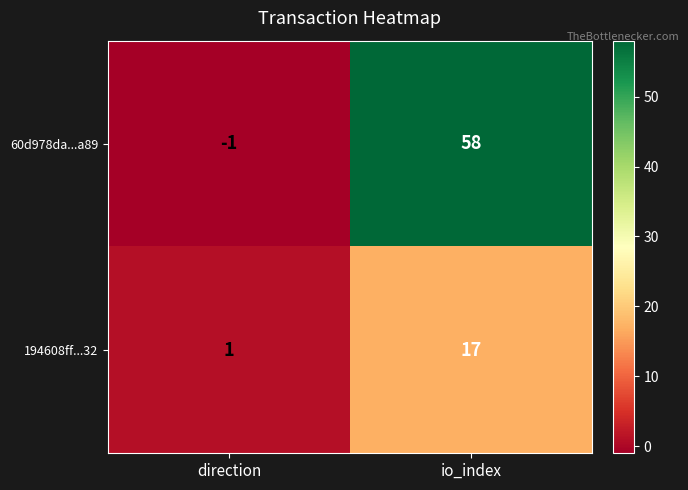

Rank the series by their average value, from lowest to highest.

194608ff...32, 60d978da...a89